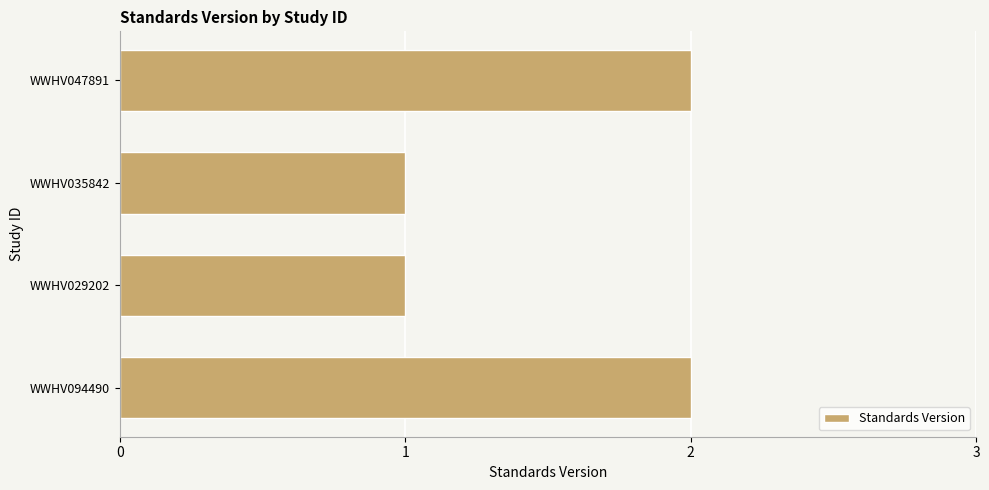

What is the difference between the maximum and minimum values?

1